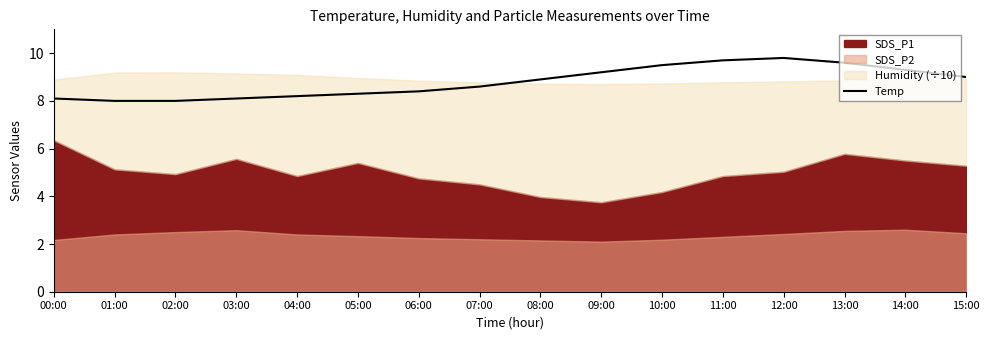

What value does the data have at 06:00?

8.4